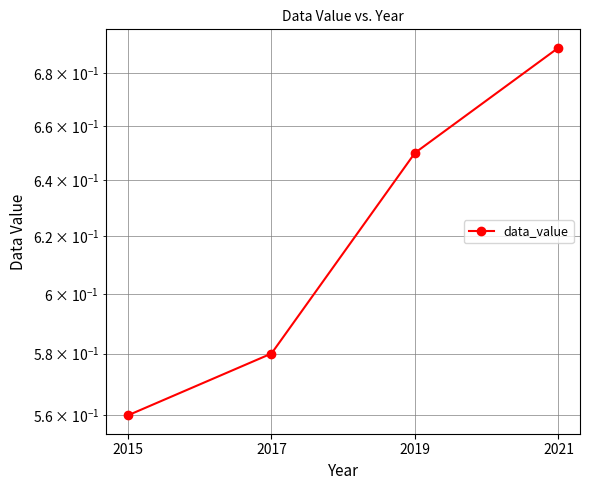

What is the difference between the second highest and second lowest values?

0.1